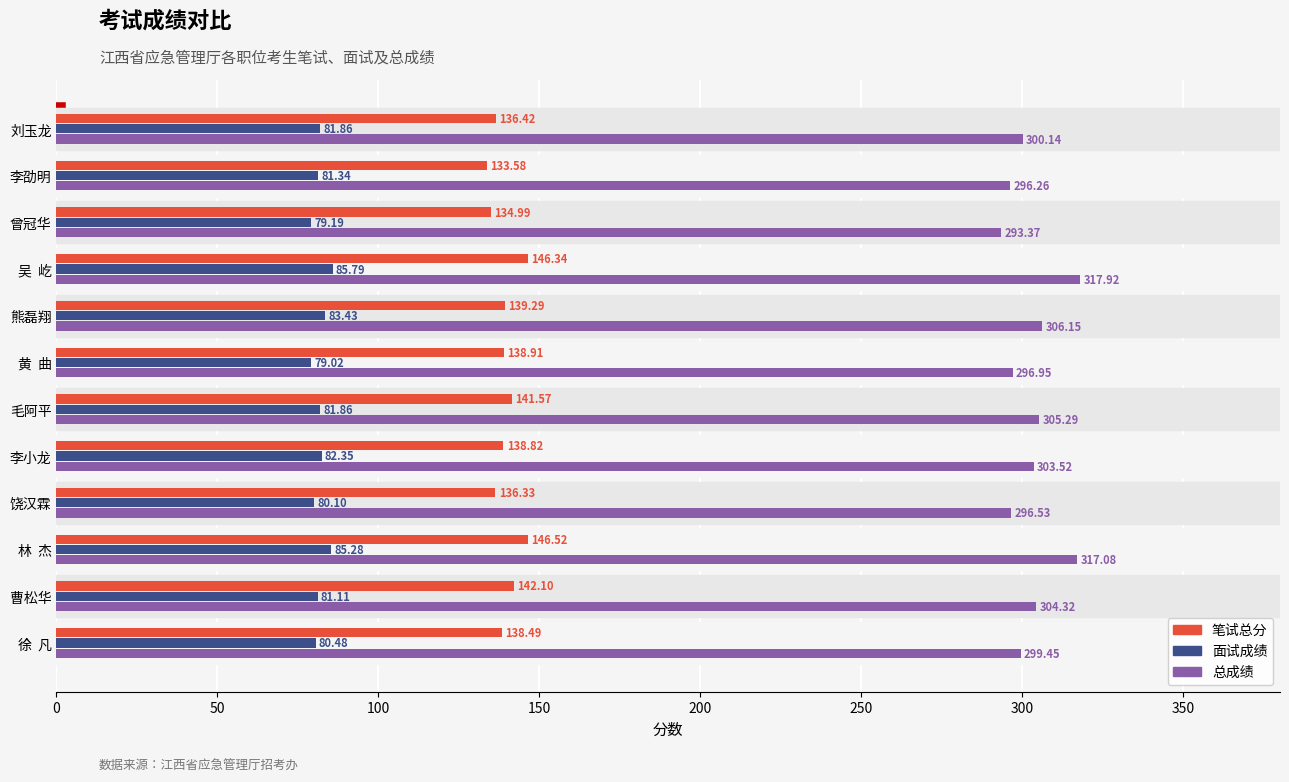

At how many categories does at least one series exceed 239?

12